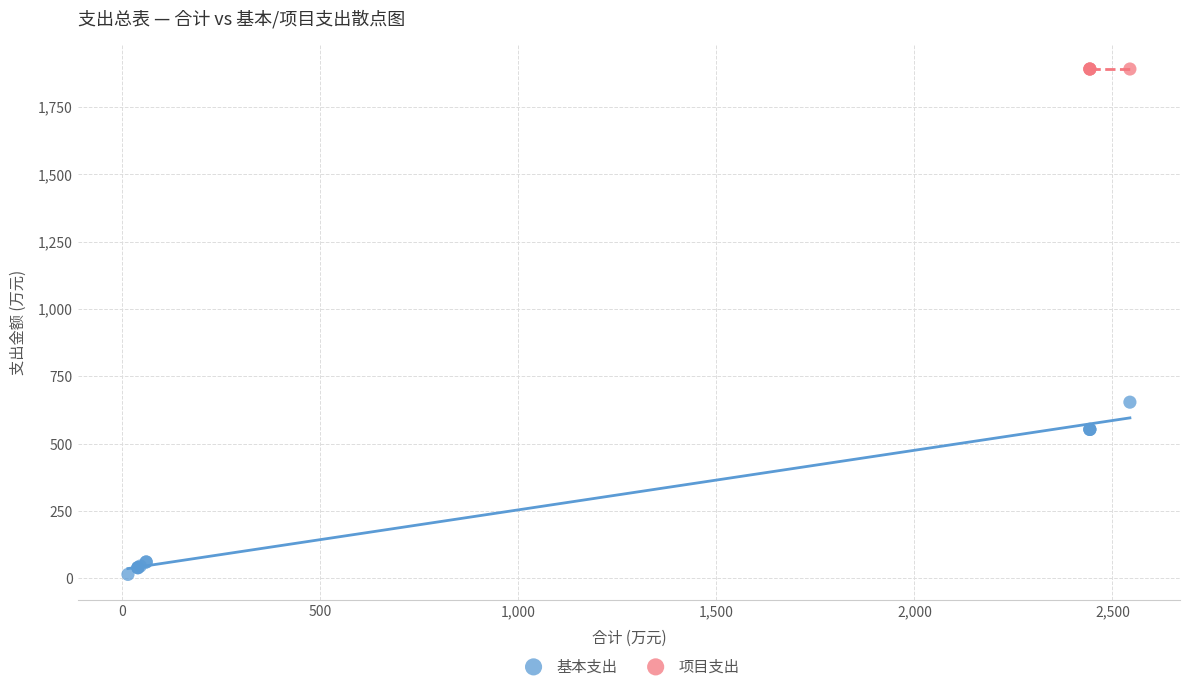

Which series contains the lowest Y value?

基本支出